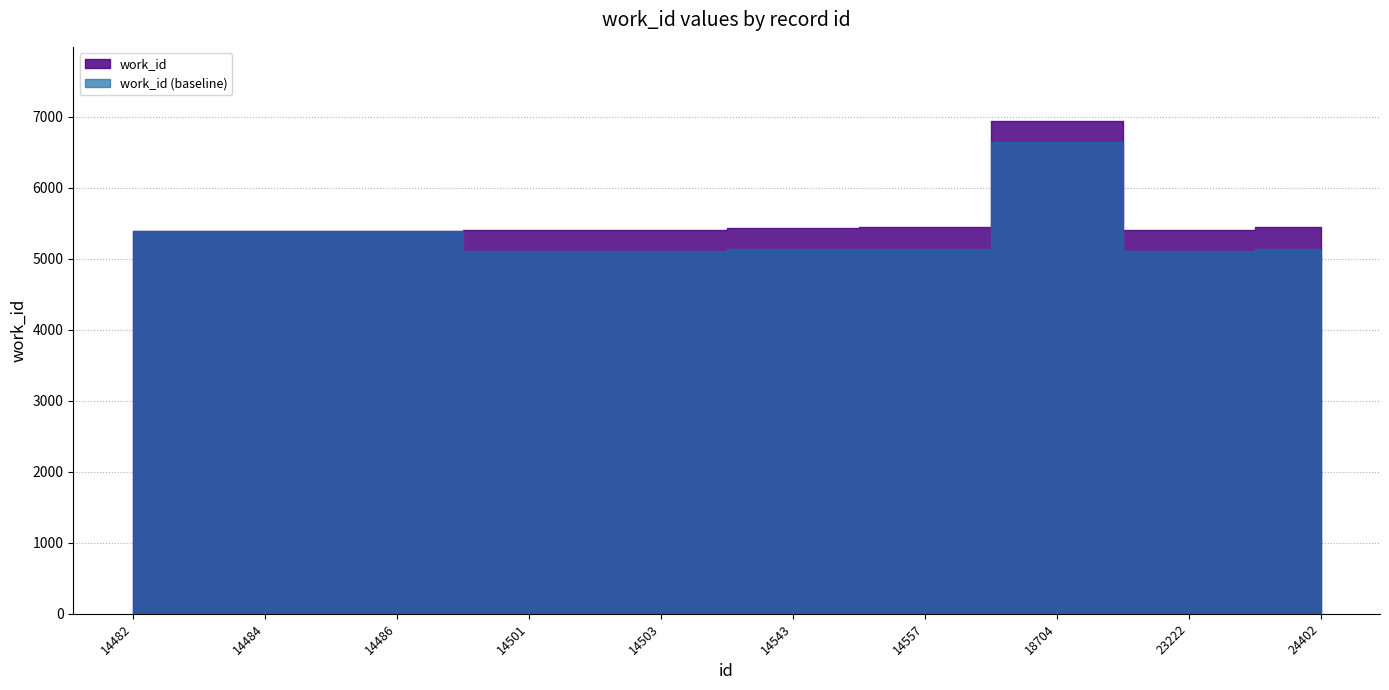

What is the average value?

5566